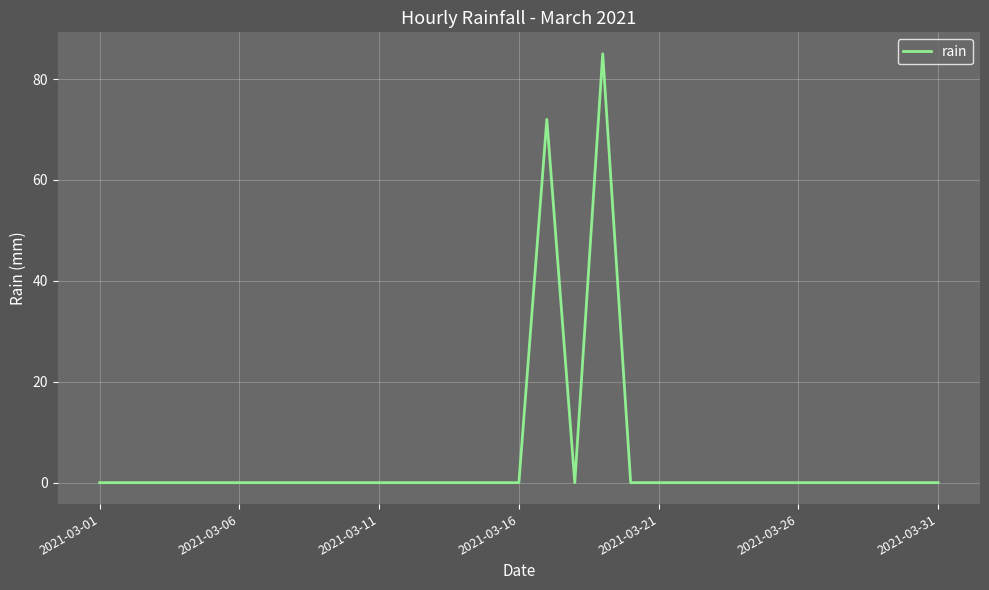

What is the maximum value shown in the chart?

85